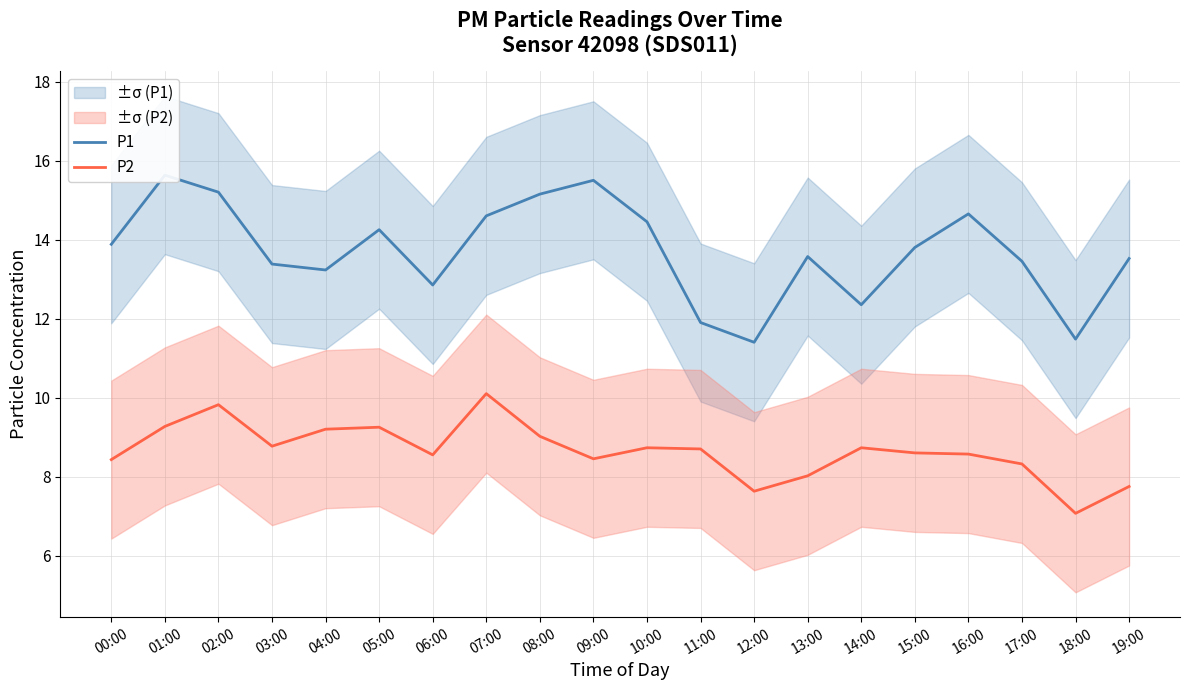

True or false: P1 has a value of 11.5 at 18:00.

True